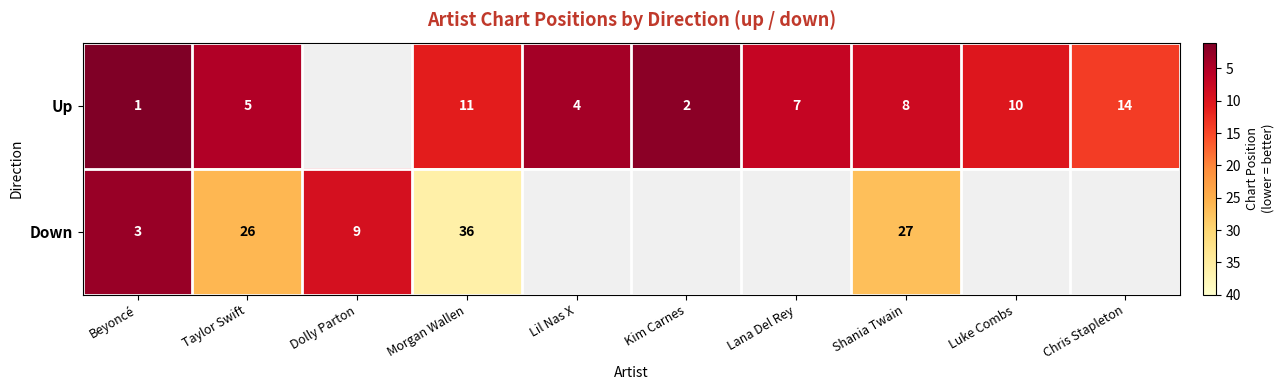

Is the value of Down at Taylor Swift greater than the value of Up at Lana Del Rey?

Yes